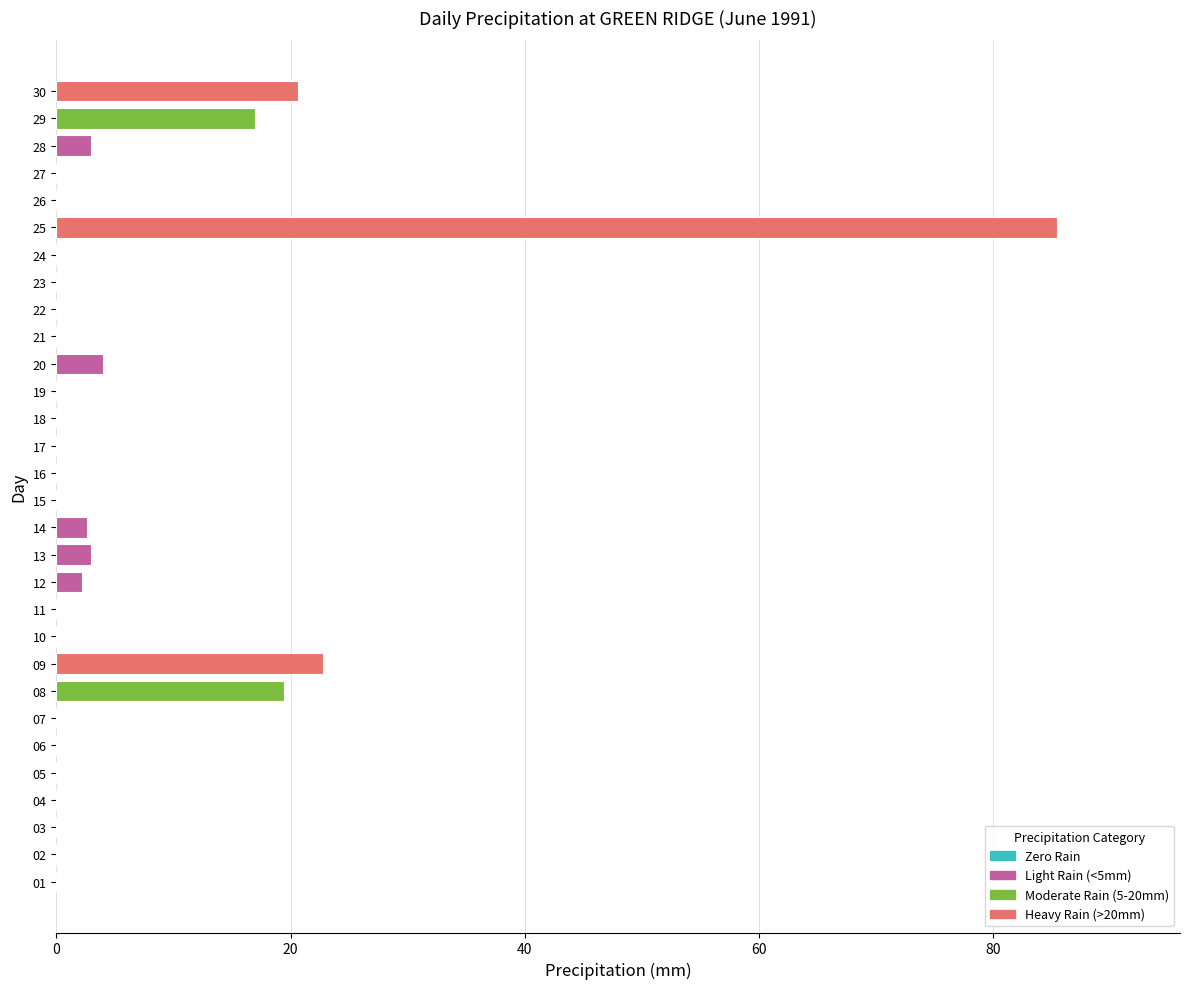

At how many categories does at least one series exceed 66?

1